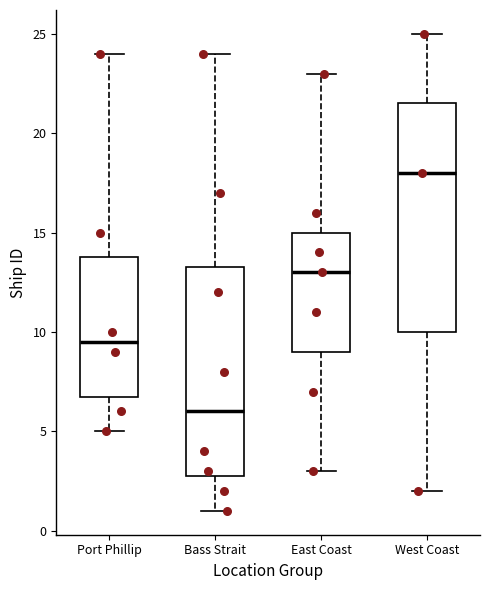

Reading left to right, read every box against the y-axis: the position of its median line, the range the box covers, and the ends of its whiskers. The values are not printed on the chart, so give them approximately, as read against the axis.

Port Phillip: median 9.5, box 7.0 to 14.0, whiskers 5.0 to 24.0
Bass Strait: median 6.0, box 3.0 to 13.5, whiskers 1.0 to 24.0
East Coast: median 13.0, box 9.0 to 15.0, whiskers 3.0 to 23.0
West Coast: median 18.0, box 10.0 to 21.5, whiskers 2.0 to 25.0